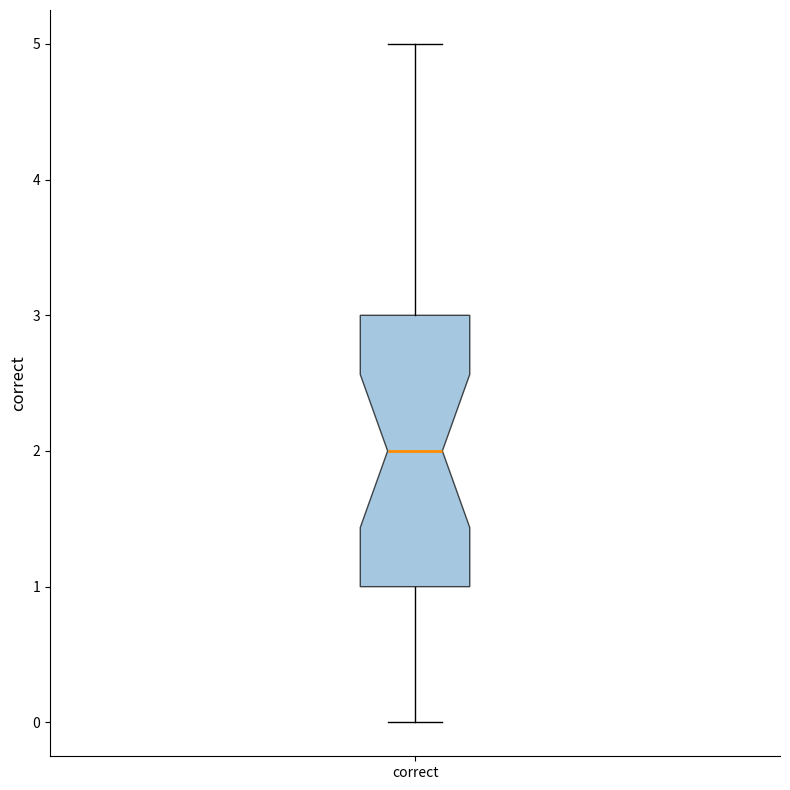

Transcribe this box plot: give where the median line is, the range the box spans, and where the two whiskers end, as read against the y-axis. The values are not printed on the chart, so give them approximately, as read against the axis.

median 2, box 1 to 3, whiskers 0 to 5